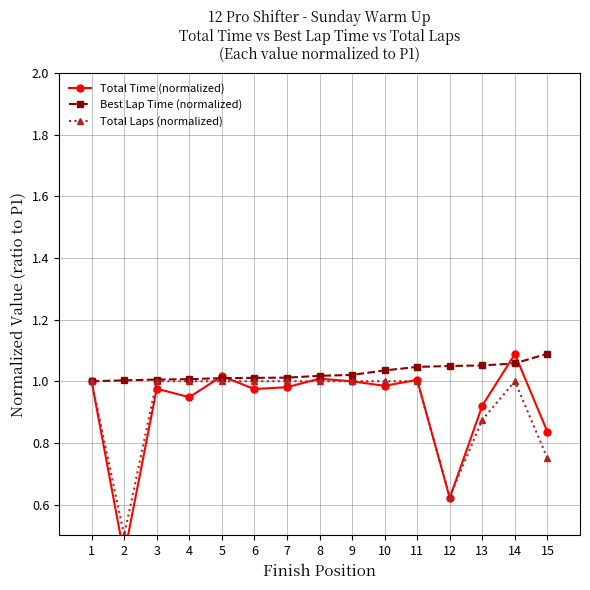

Does the chart have visible grid lines?

Yes